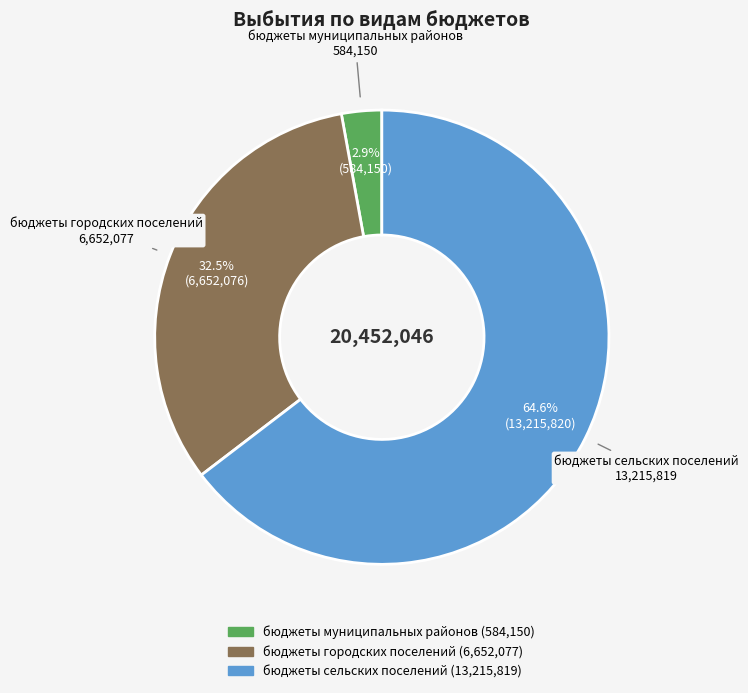

How many segments does this pie chart have?

3